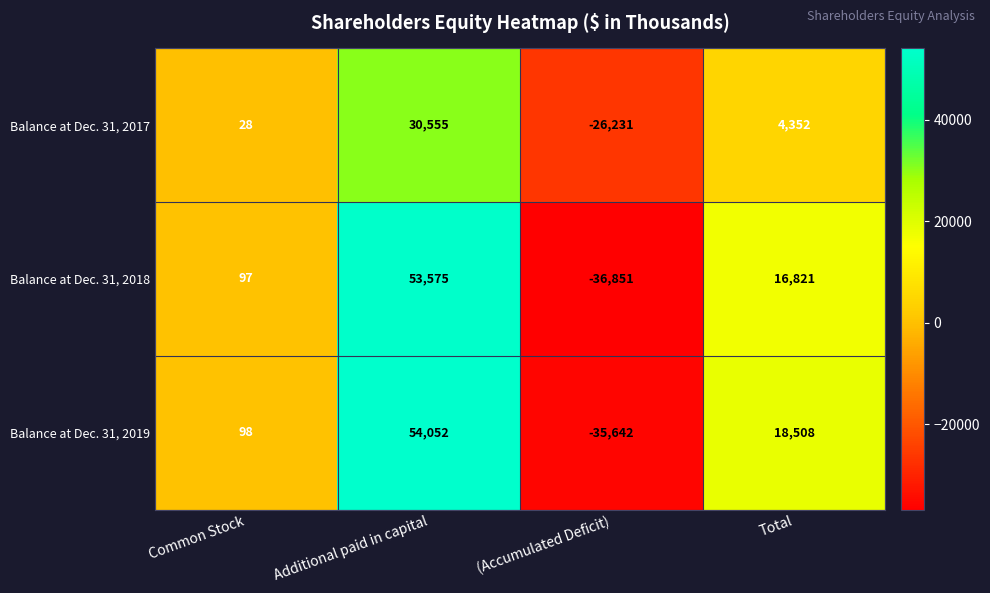

What is the difference between the second highest and second lowest values in the Balance at Dec. 31, 2019 series?

18410